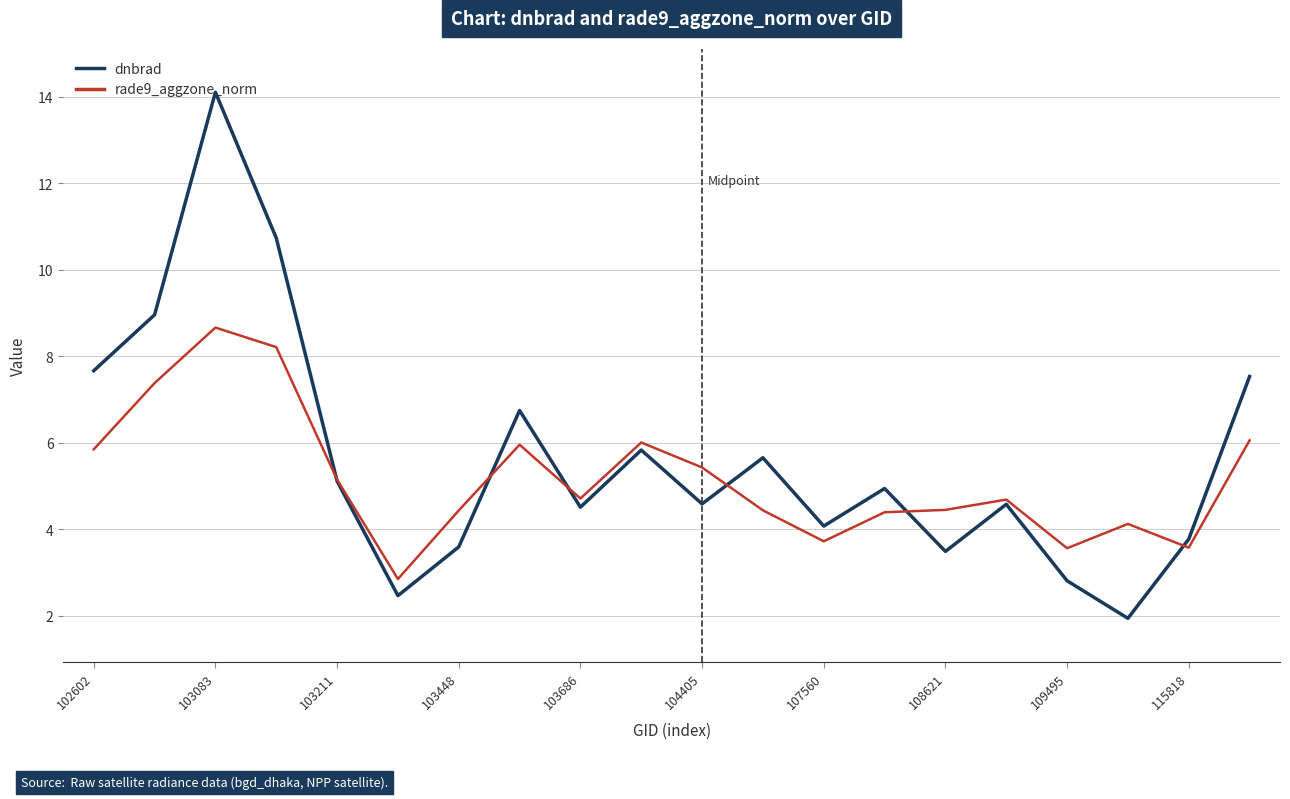

List the series in order of their peak value, highest first.

dnbrad, rade9_aggzone_norm